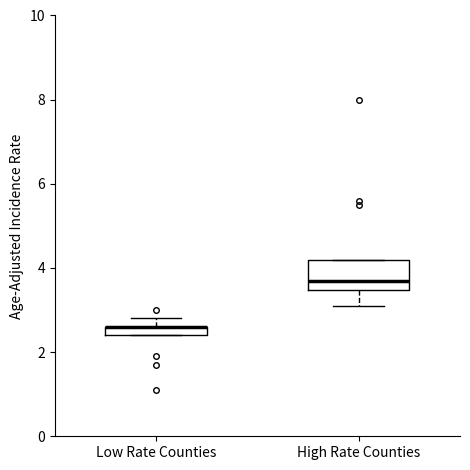

Which box is the tallest, from its lower edge to its upper edge?

High Rate Counties